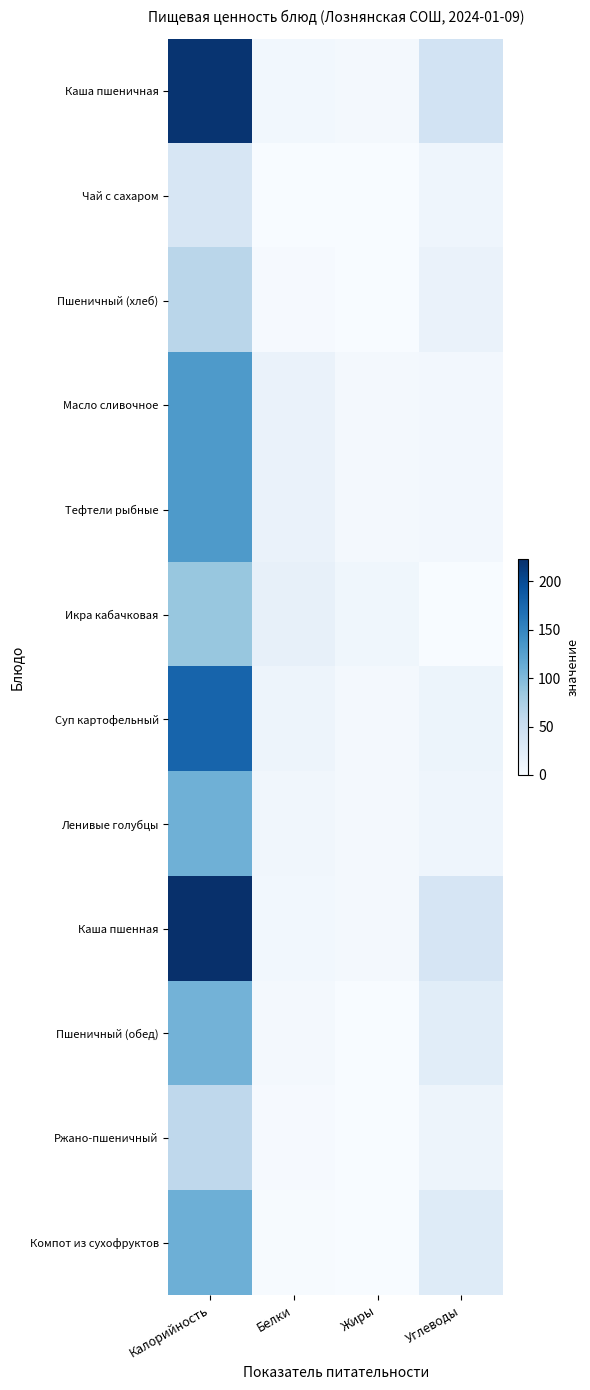

Reading left to right, transcribe all the data shown in this chart.

Каша пшеничная: Калорийность=219.0	Белки=7.0	Жиры=3.9	Углеводы=41.1
Чай с сахаром: Калорийность=35.0	Белки=0.1	Жиры=0.0	Углеводы=9.9
Пшеничный (хлеб): Калорийность=64.1	Белки=2.4	Жиры=0.3	Углеводы=14.1
Масло сливочное: Калорийность=131.6	Белки=14.3	Жиры=4.4	Углеводы=5.4
Тефтели рыбные: Калорийность=131.6	Белки=14.3	Жиры=4.4	Углеводы=5.4
Икра кабачковая: Калорийность=86.4	Белки=18.0	Жиры=8.1	Углеводы=0.0
Суп картофельный: Калорийность=178.7	Белки=10.6	Жиры=4.9	Углеводы=11.6
Ленивые голубцы: Калорийность=109.2	Белки=7.1	Жиры=4.5	Углеводы=10.1
Каша пшенная: Калорийность=223.2	Белки=6.6	Жиры=4.9	Углеводы=37.1
Пшеничный (обед): Калорийность=106.8	Белки=4.0	Жиры=0.5	Углеводы=24.1
Ржано-пшеничный: Калорийность=60.3	Белки=2.3	Жиры=0.4	Углеводы=11.3
Компот из сухофруктов: Калорийность=110.0	Белки=1.0	Жиры=0.1	Углеводы=27.5